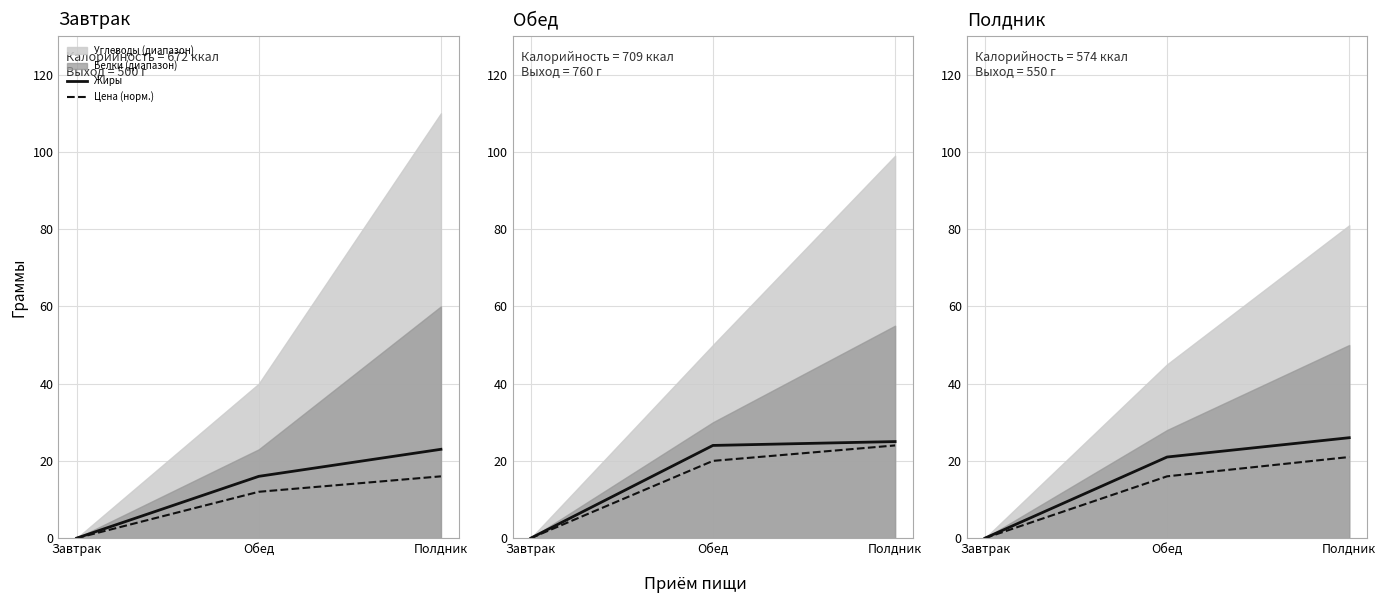

What is the total value across all series at Полдник?

47